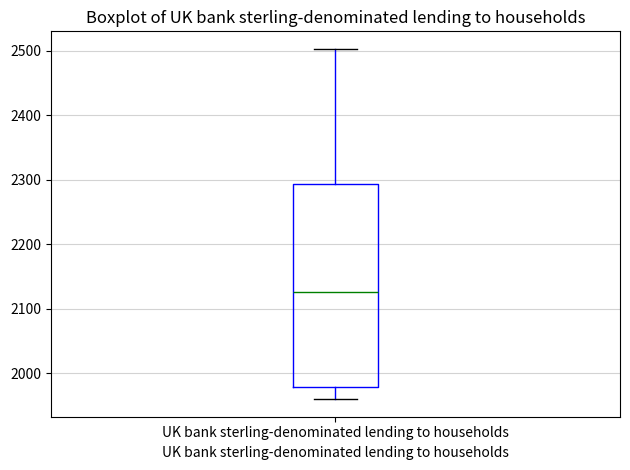

Read this box plot against the y-axis: the position of the median line, the range covered by the box, and the ends of both whiskers. The values are not printed on the chart, so give them approximately, as read against the axis.

median 2130, box 1980 to 2290, whiskers 1960 to 2500